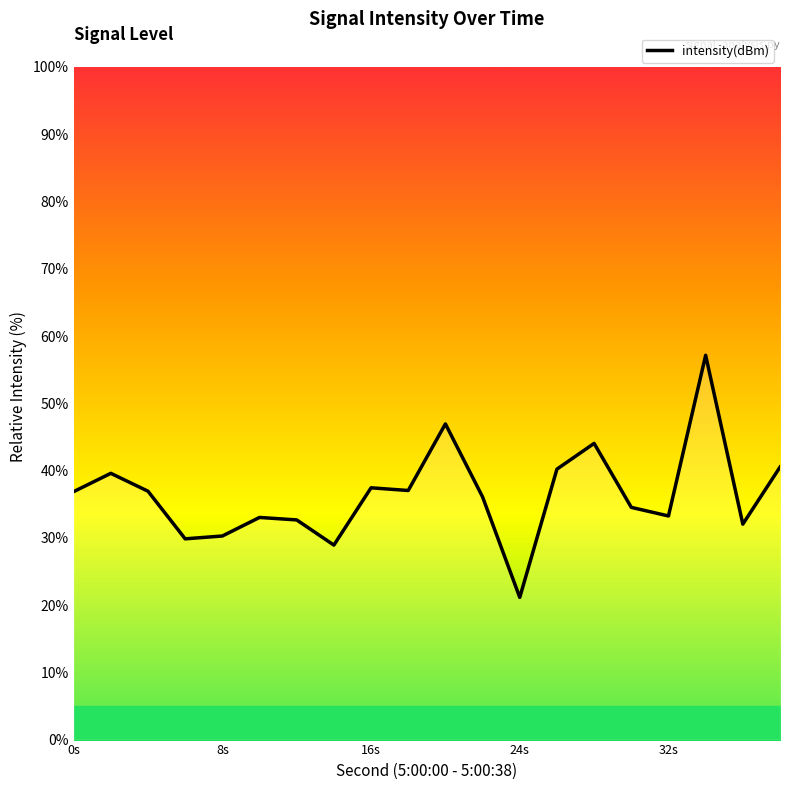

What is the greatest value displayed?

57.1